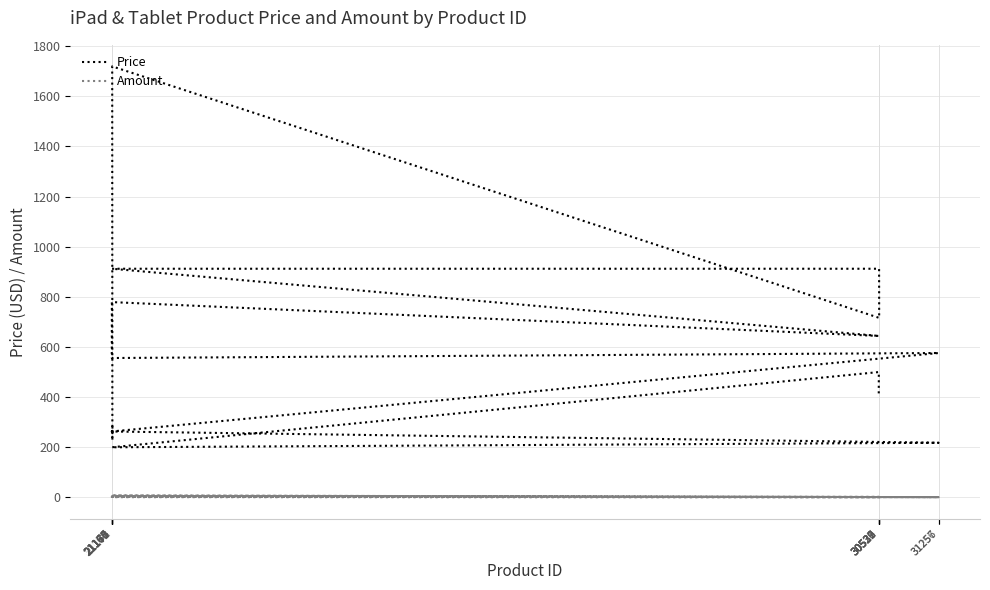

The value of Price at 21173 is 145. True or false?

False